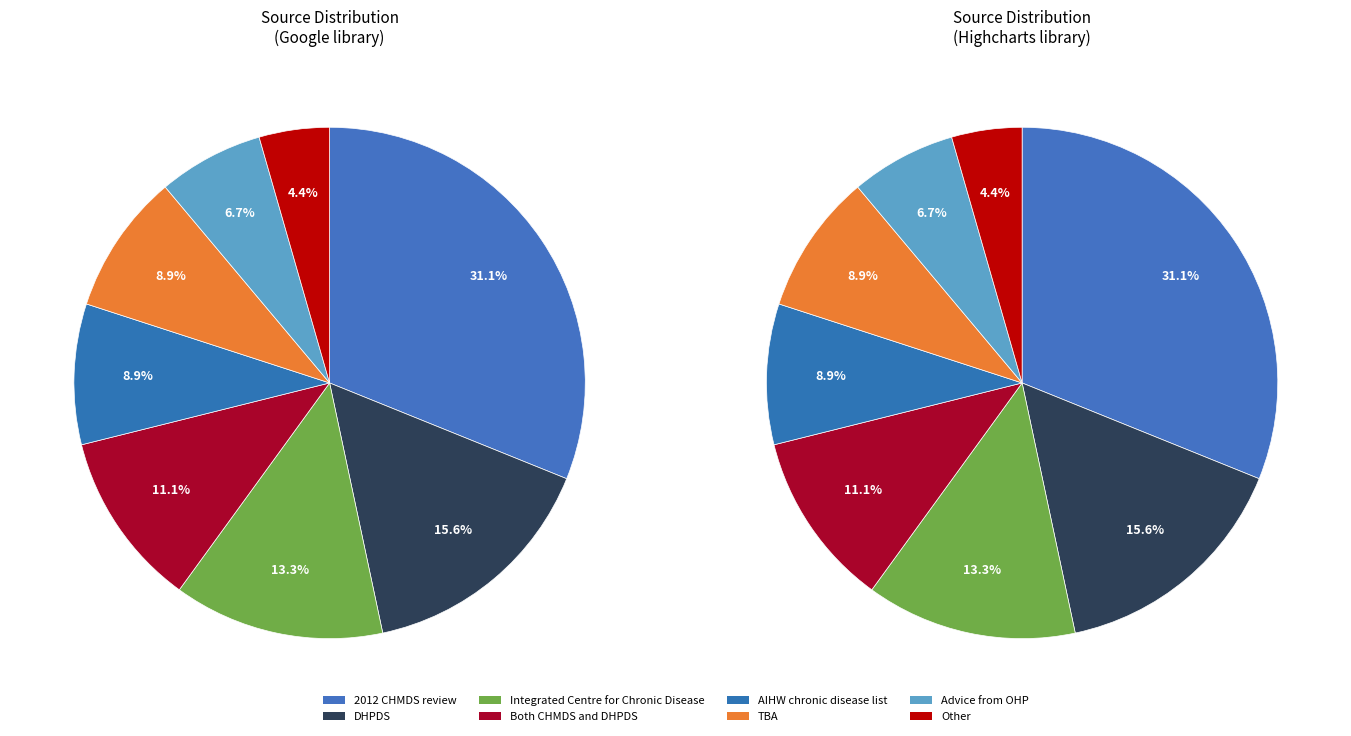

Which slice is the smallest?

Other